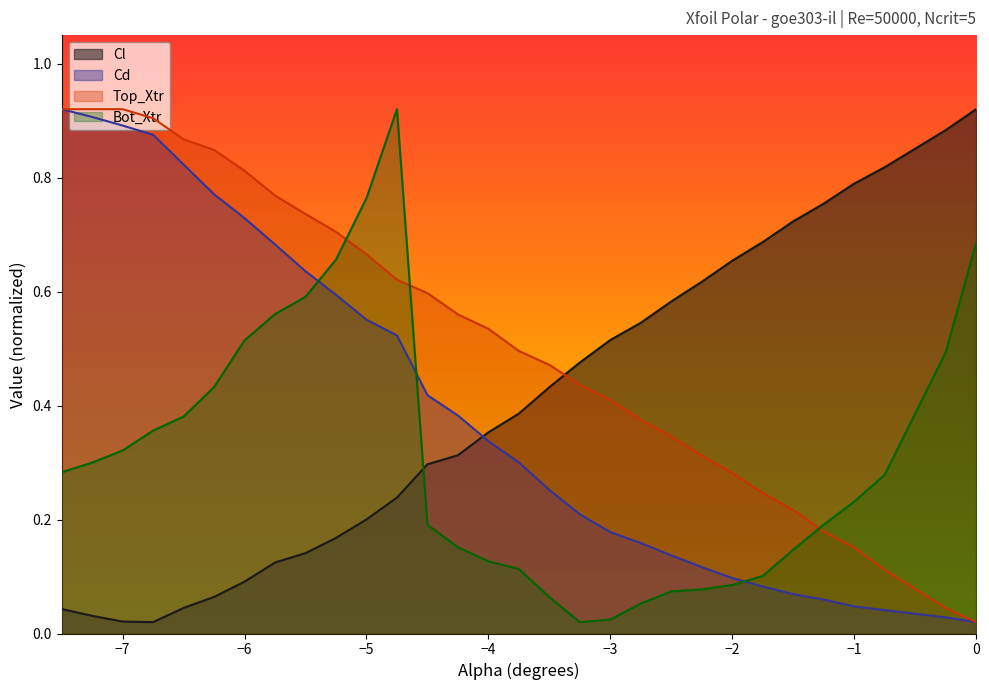

Which series has the largest total across all categories?

Top_Xtr